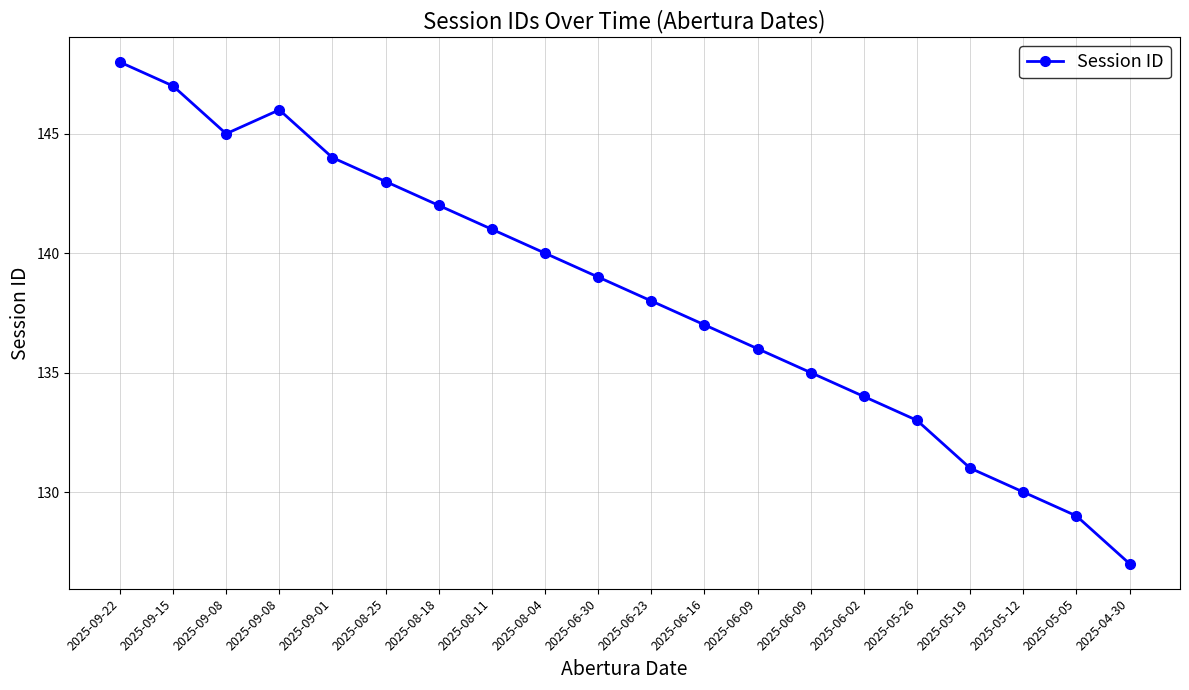

Rank the categories by value from lowest to highest.

2025-04-30, 2025-05-05, 2025-05-12, 2025-05-19, 2025-05-26, 2025-06-02, 2025-06-09, 2025-06-09, 2025-06-16, 2025-06-23, 2025-06-30, 2025-08-04, 2025-08-11, 2025-08-18, 2025-08-25, 2025-09-01, 2025-09-08, 2025-09-08, 2025-09-15, 2025-09-22